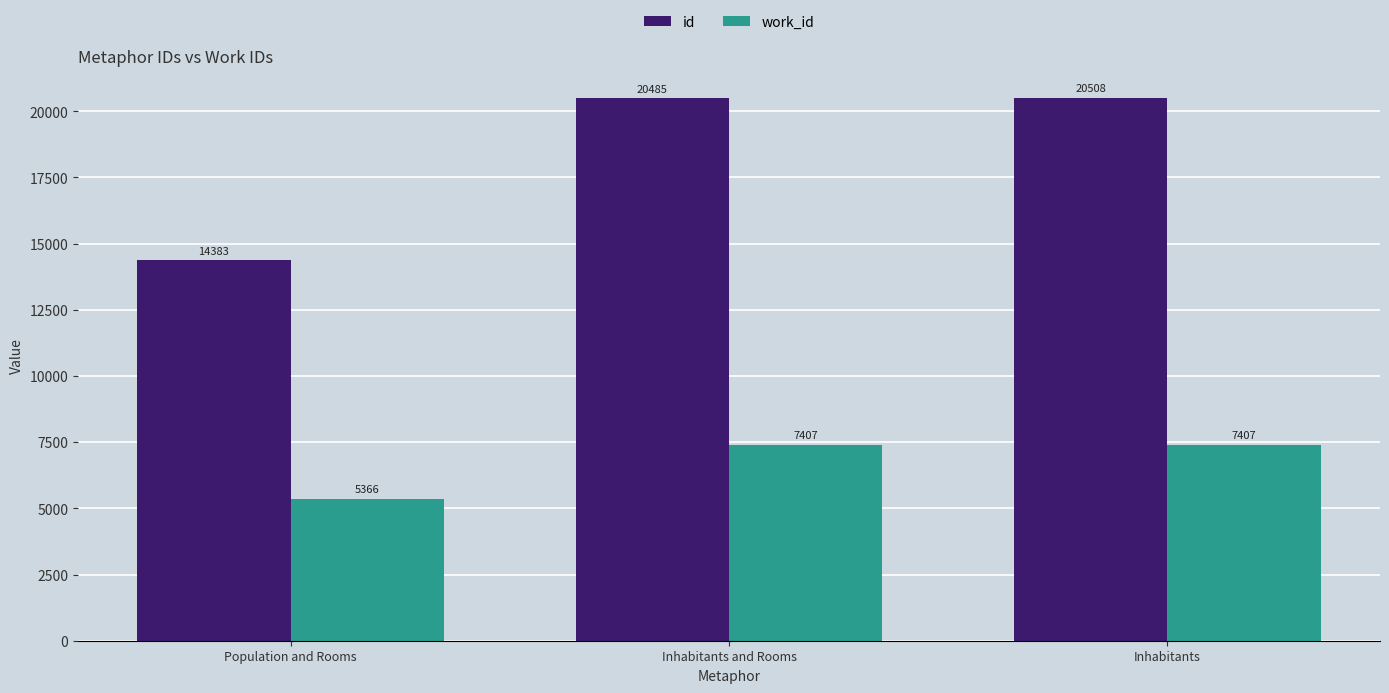

The id series shows 20508 at Inhabitants. True or false?

True